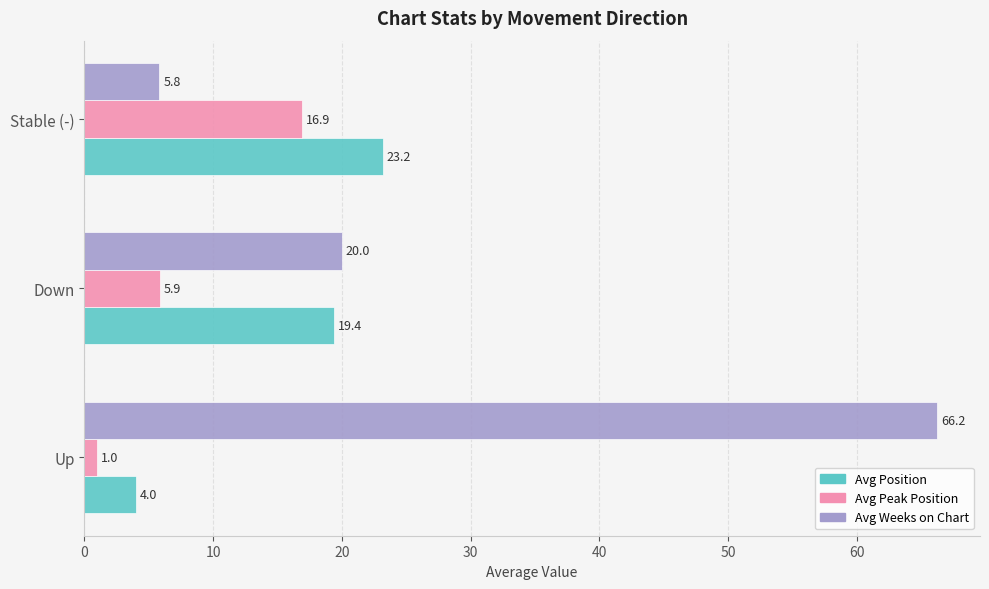

What is the sum of the Avg Peak Position values at Stable (-) and Up?

17.9